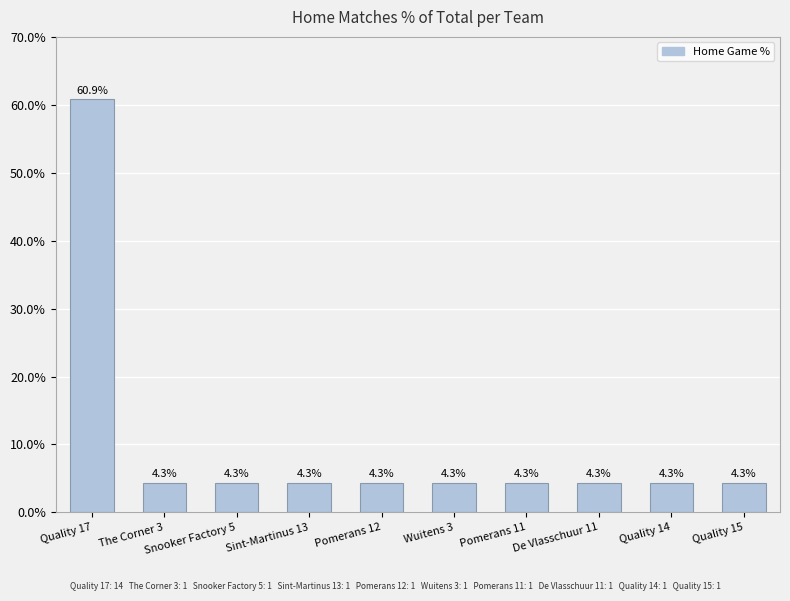

What is the label of the 5th bar from the left?

Pomerans 12